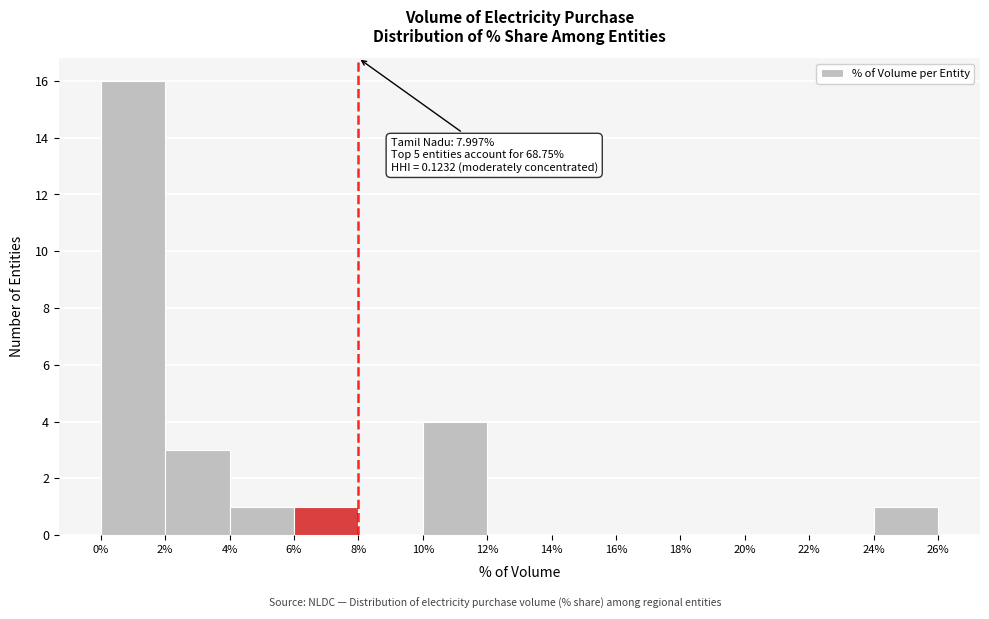

Over which range of the x-axis is the bar tallest?

0% to 2%